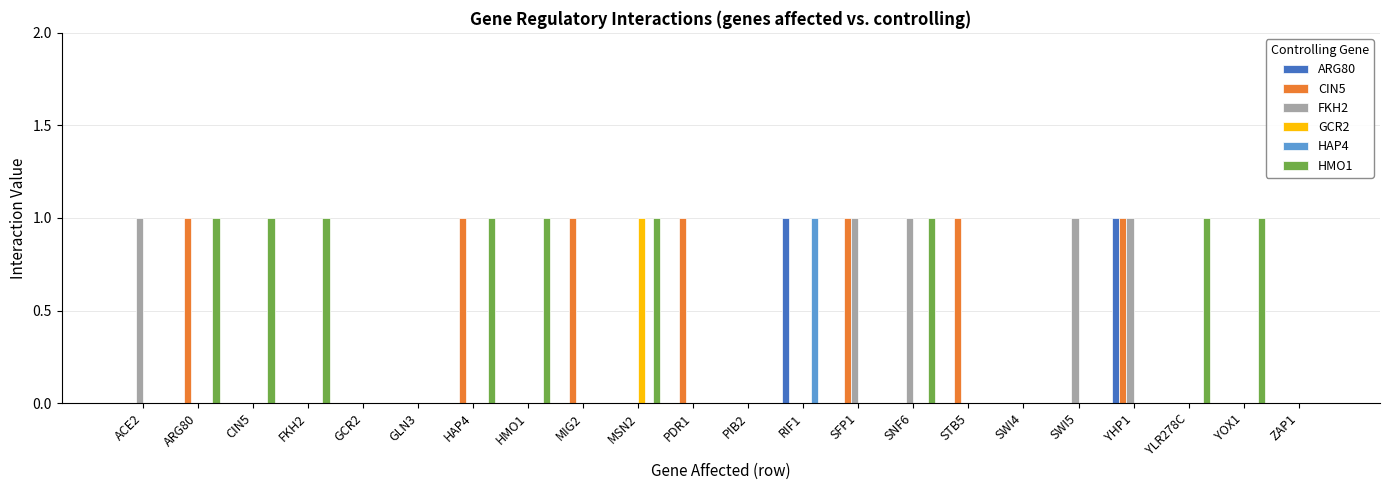

At which category is the sum across all series the highest?

YHP1